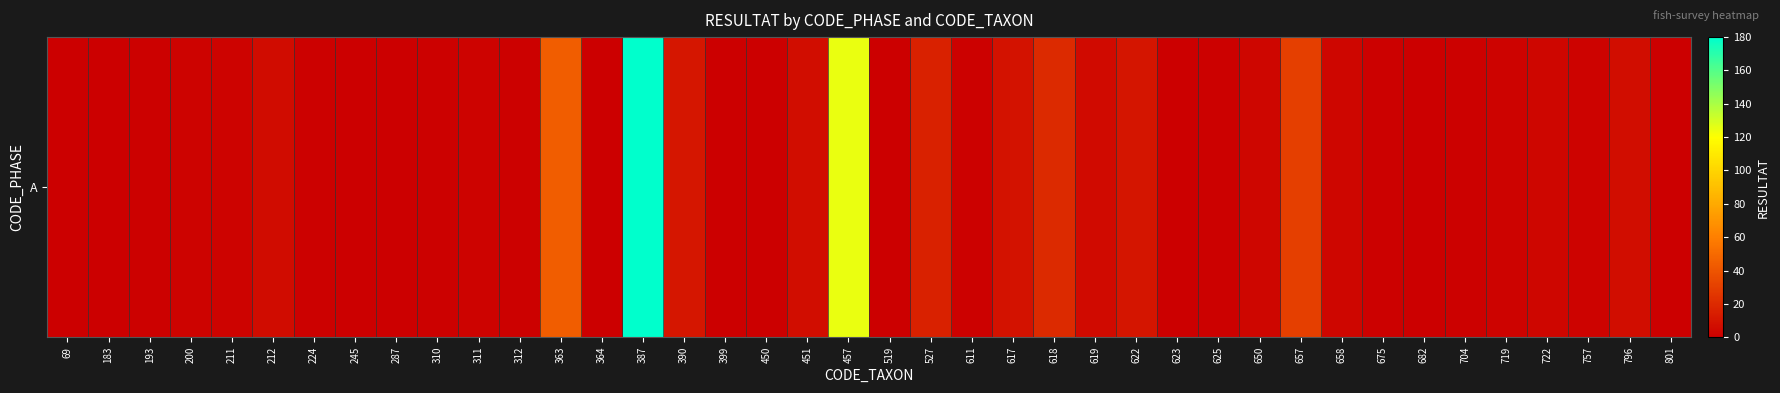

What is the change in value from 387 to 675?

-179